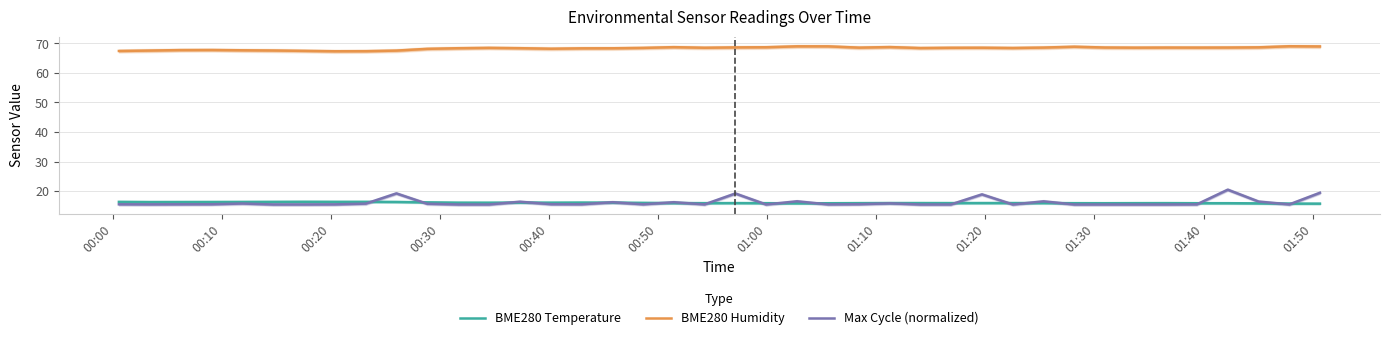

How many lines are shown in the chart?

3